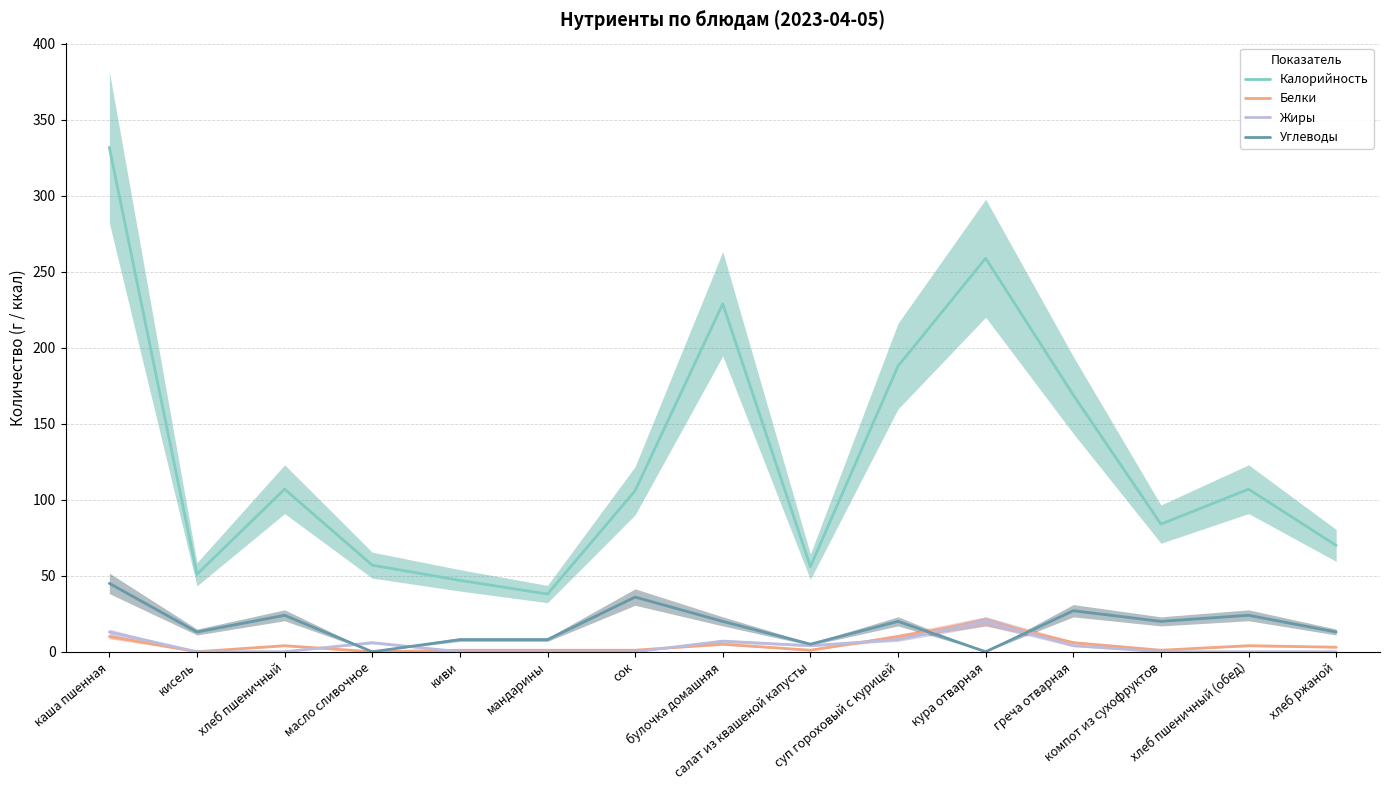

Does the chart have visible grid lines?

Yes